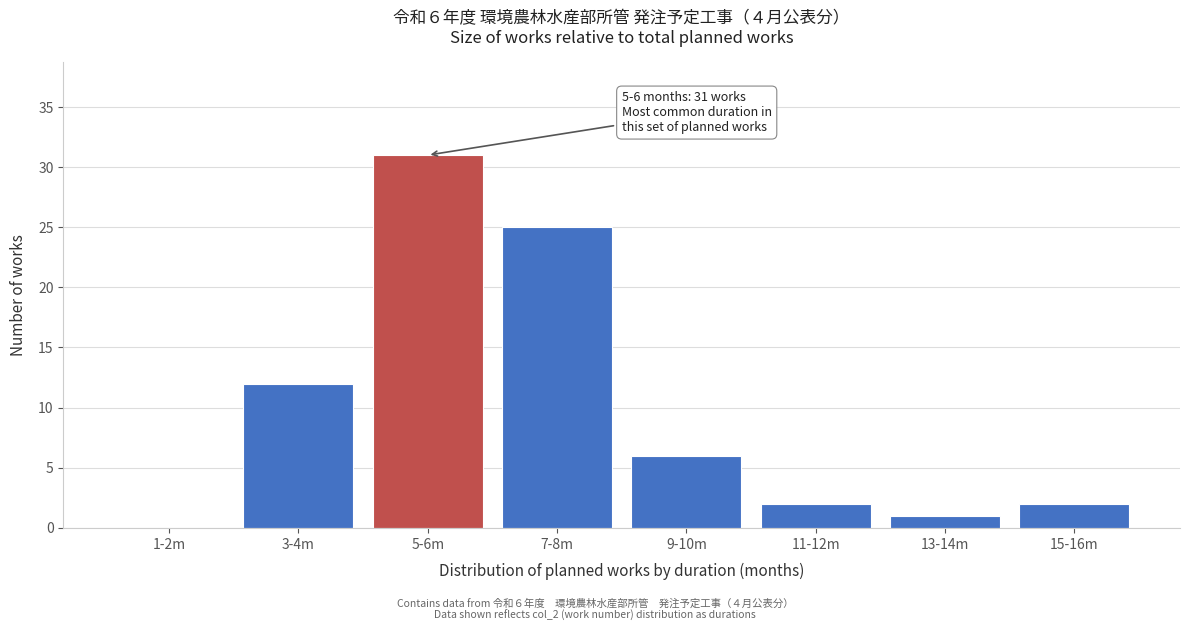

Reading left to right, list all the values displayed in this chart.

1-2m=0	3-4m=12	5-6m=31	7-8m=25	9-10m=6	11-12m=2	13-14m=1	15-16m=2